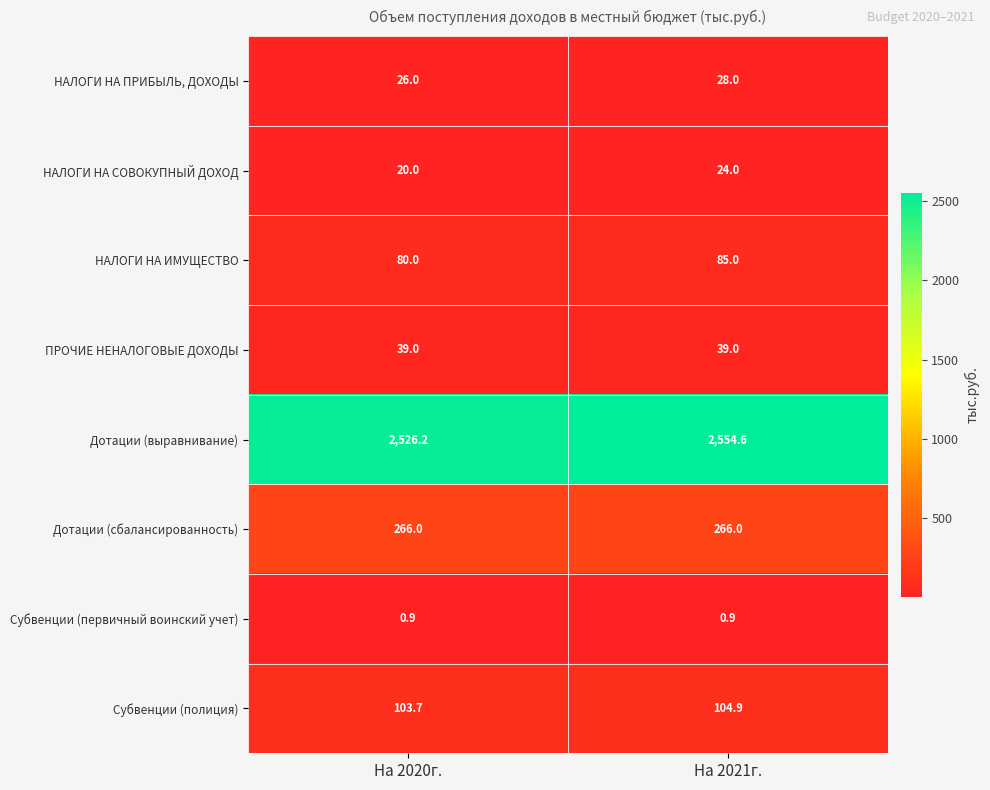

How many data points does each series have?

2